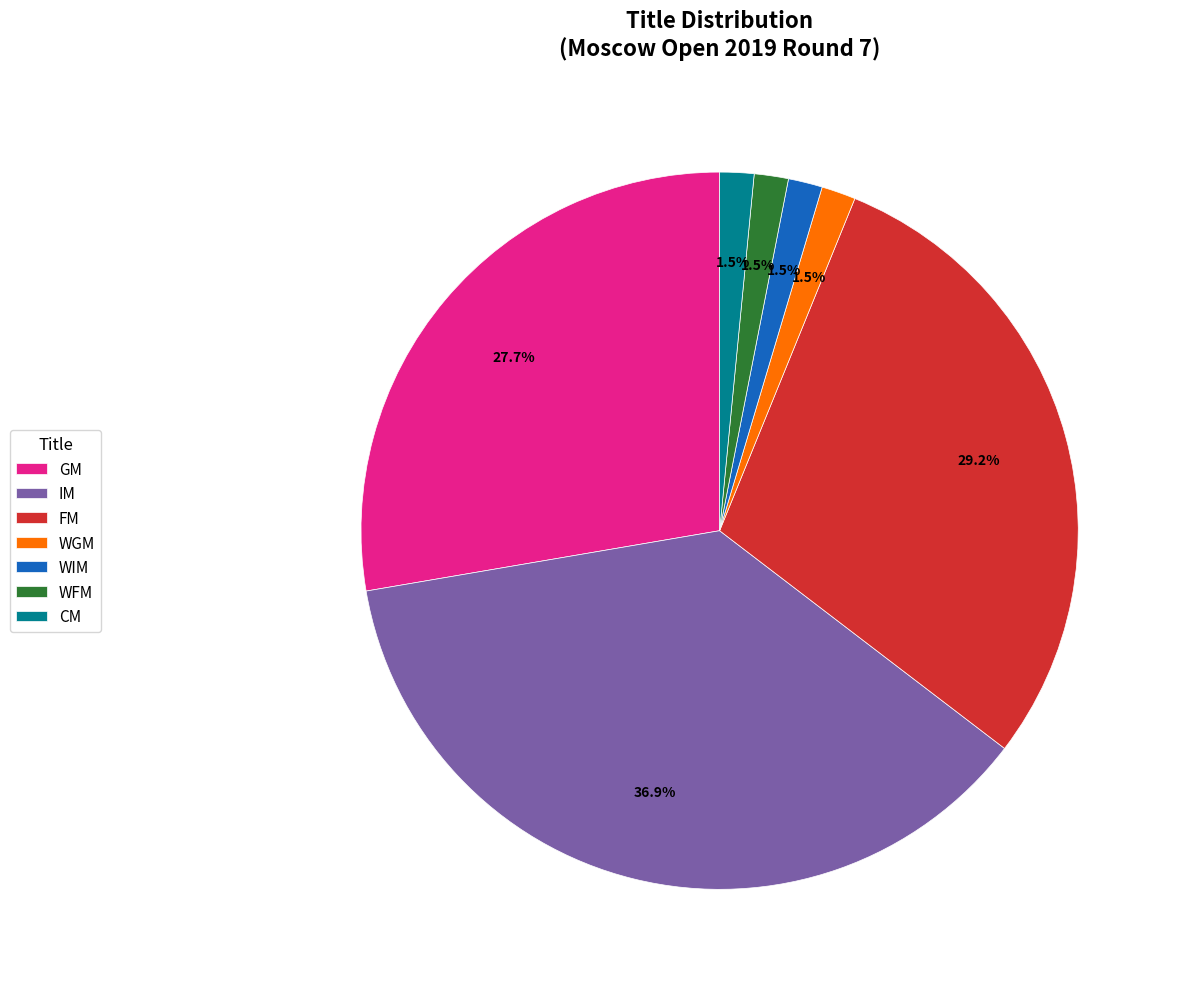

Which slice is the largest?

IM